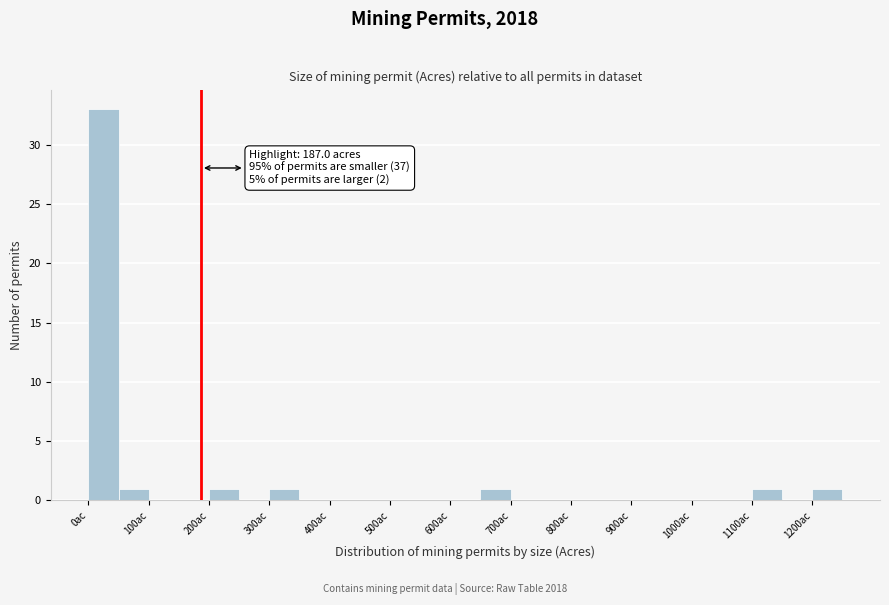

Which range on the x-axis has the tallest bar?

0 to 50